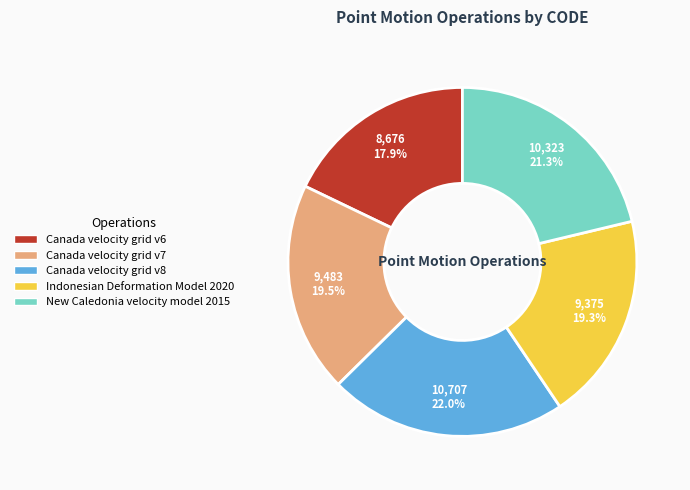

To the nearest percent, what is the difference between the largest and smallest slice percentages?

4%